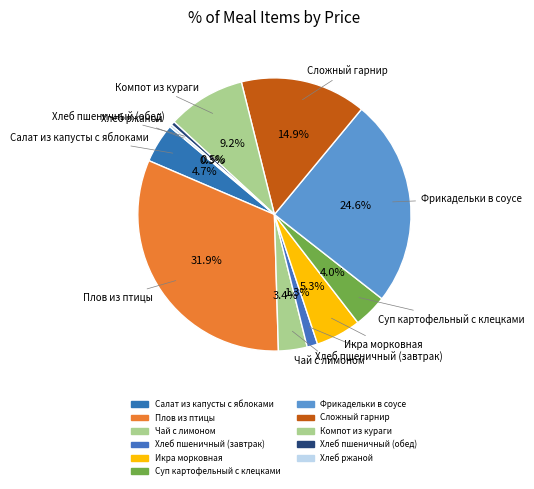

What is the smallest slice in the pie chart?

Хлеб ржаной